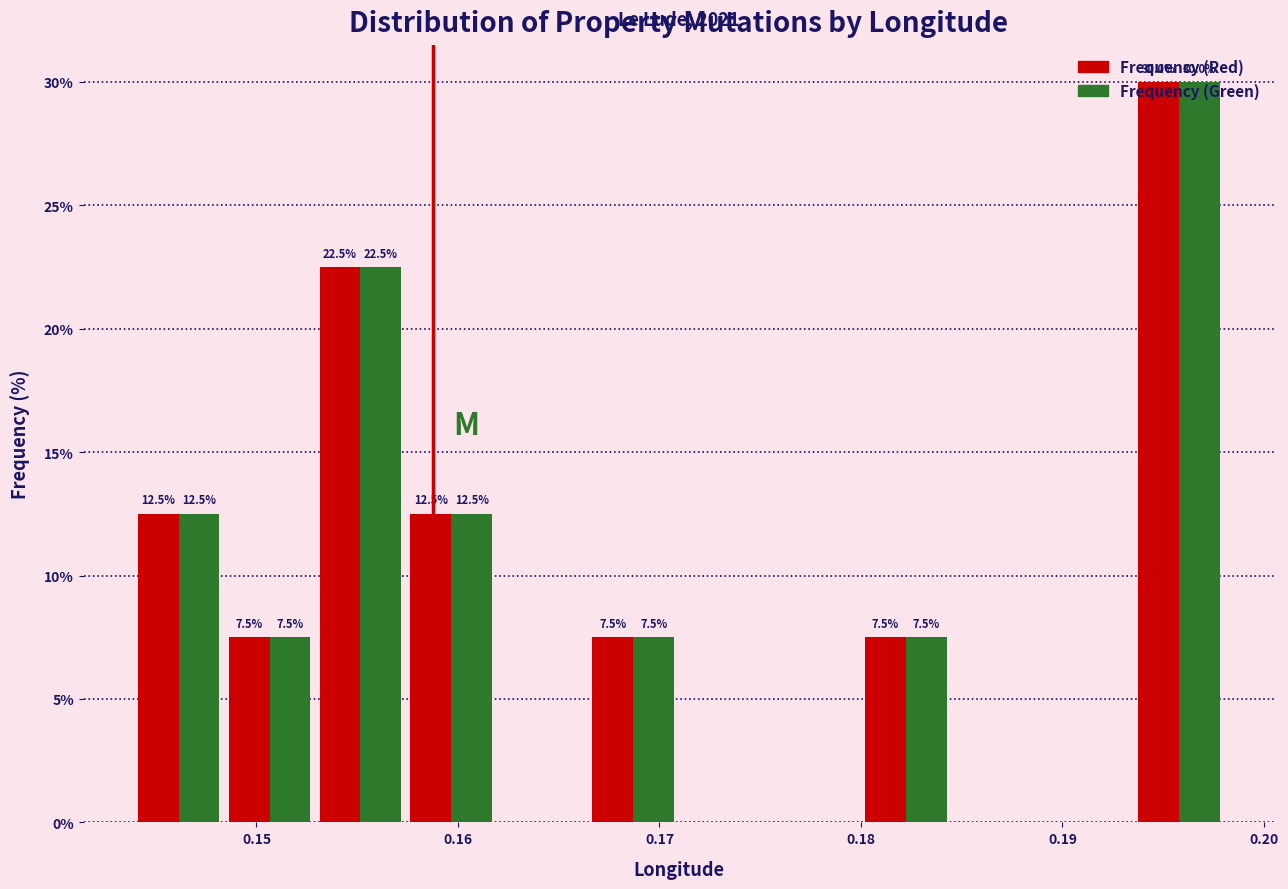

In the Frequency (Red) series, which range on the x-axis has the tallest bar?

0.194 to 0.198